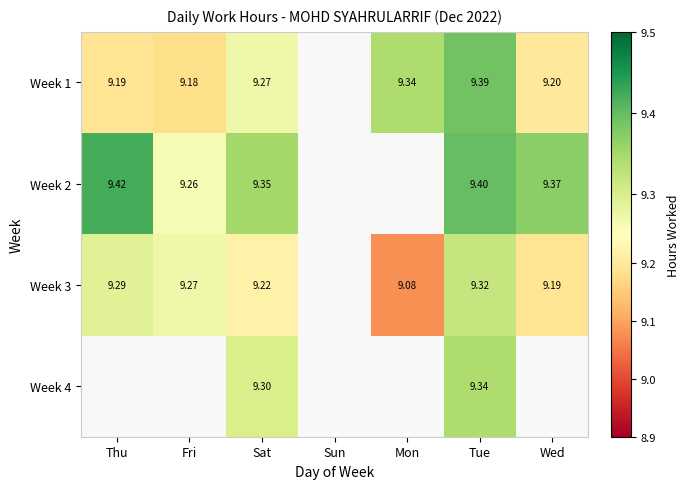

What is the spread (max minus min) of values at Tue?

0.1